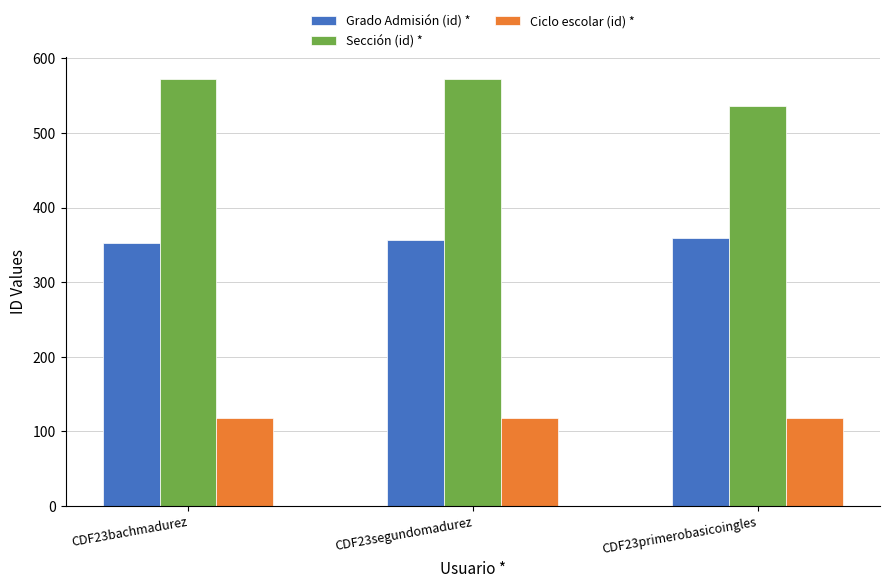

Is it true that Ciclo escolar (id) * equals 40 at CDF23bachmadurez?

False